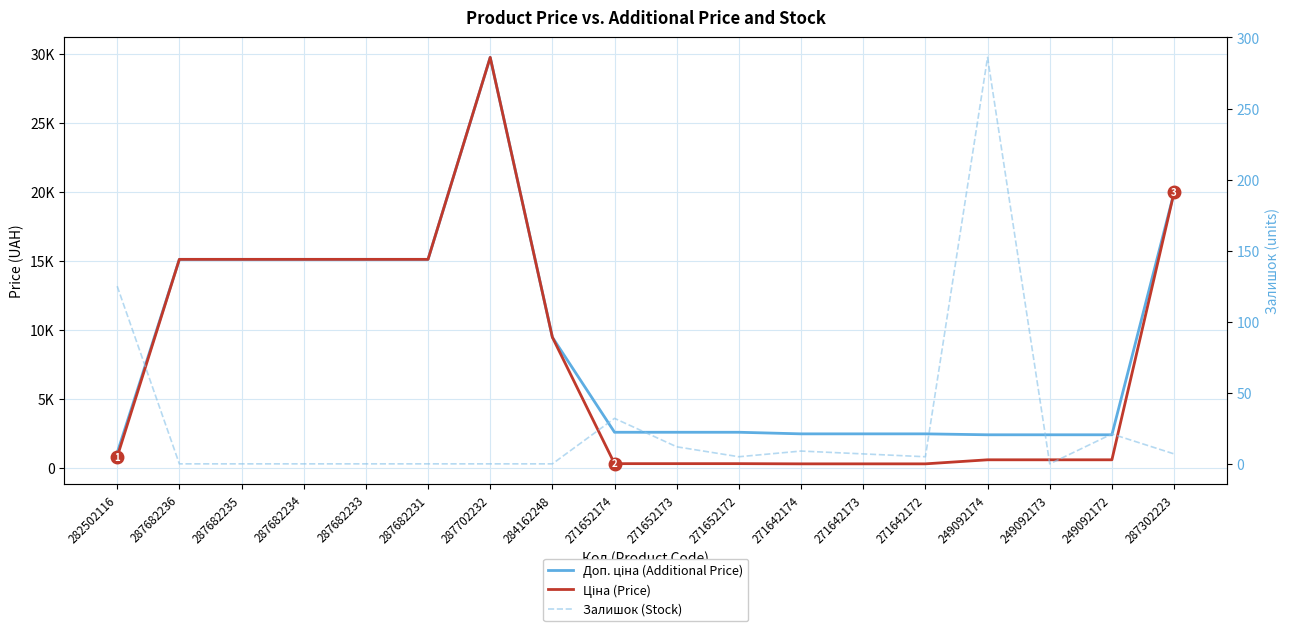

True or false: Доп. ціна (Additional Price) and Залишок (Stock) cross at least once.

False